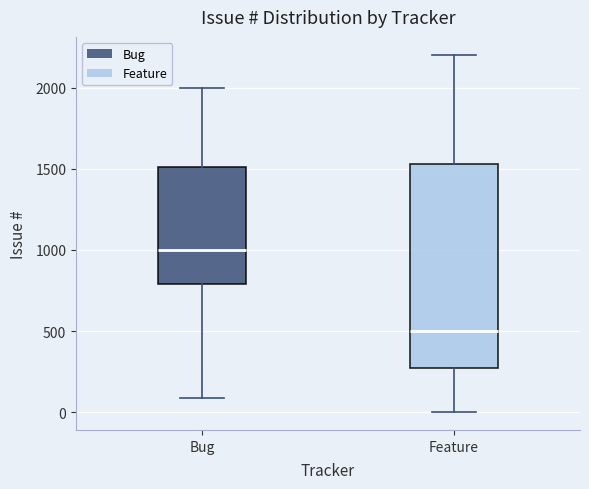

Reading left to right, transcribe this box plot: for each box, give where its median line is, the range the box spans, and where its two whiskers end, as read against the y-axis. The values are not printed on the chart, so give them approximately, as read against the axis.

Bug: median 1000, box 800 to 1500, whiskers 100 to 2000
Feature: median 500, box 300 to 1550, whiskers 0 to 2200